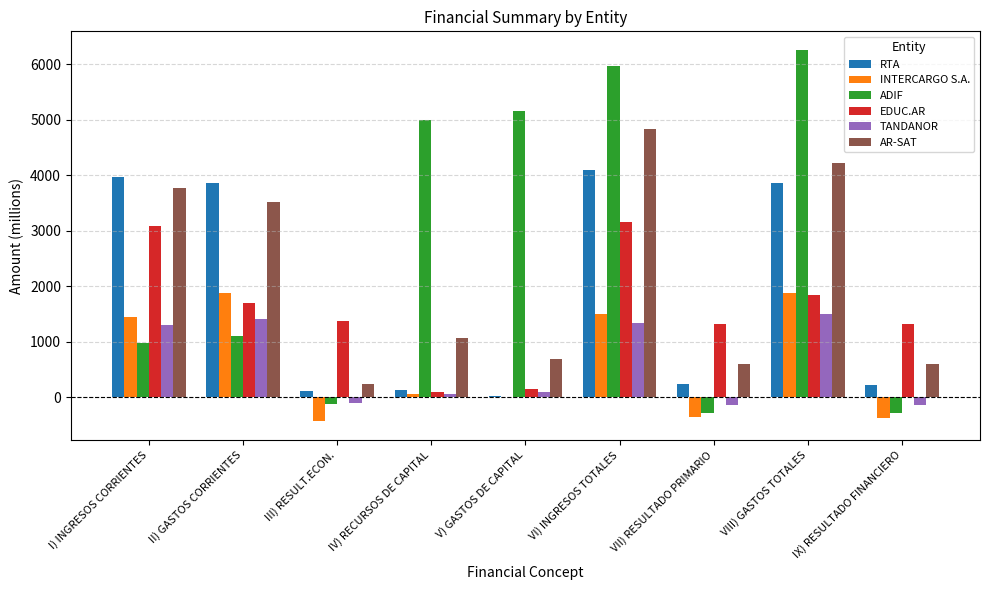

At which category is the sum across all series the highest?

VI) INGRESOS TOTALES